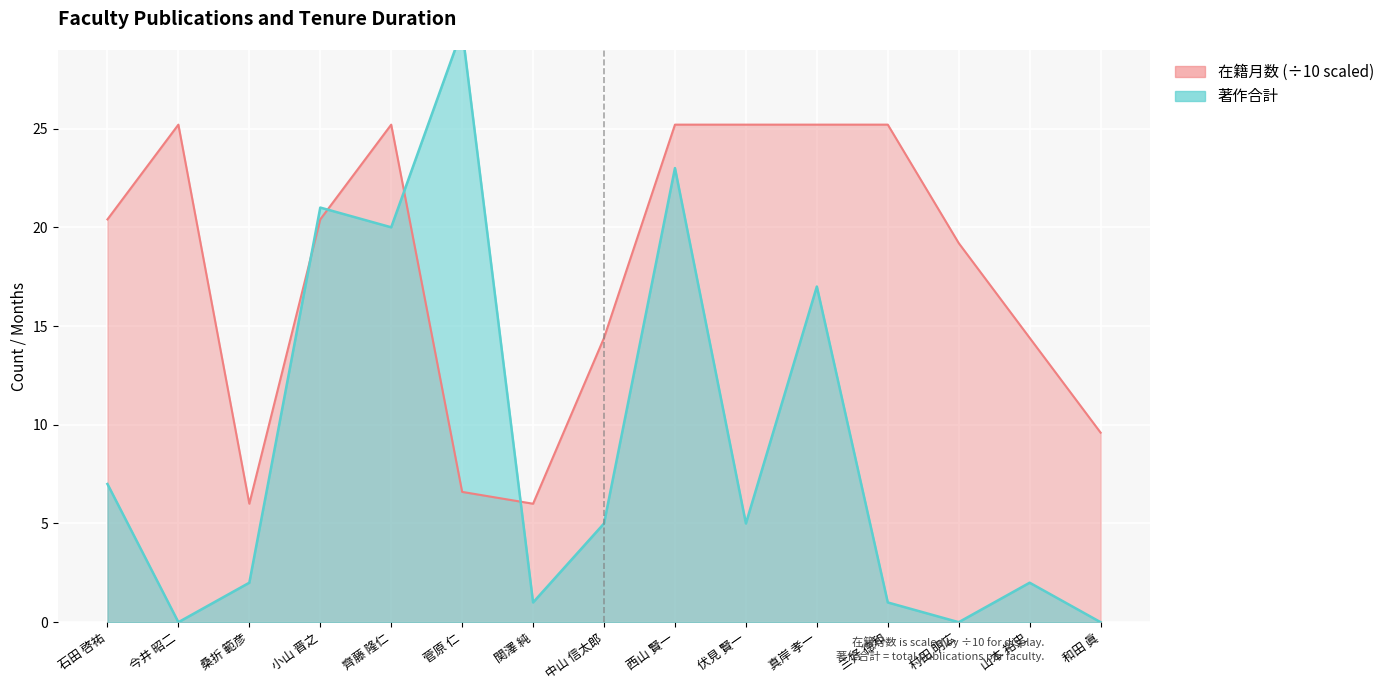

At how many categories does at least one series exceed 1?

15